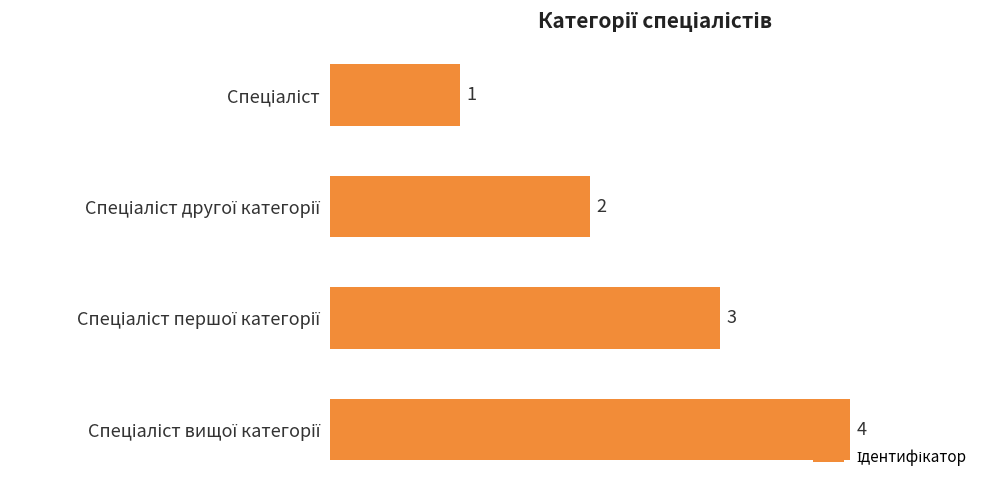

What is the sum of all values?

10